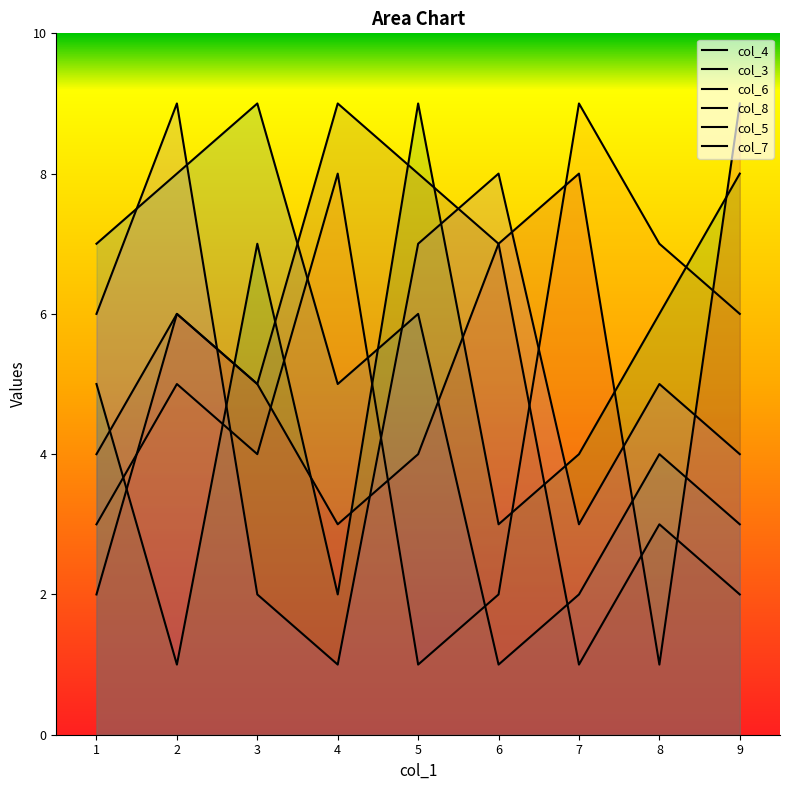

Read the col_4 value at 1.

7